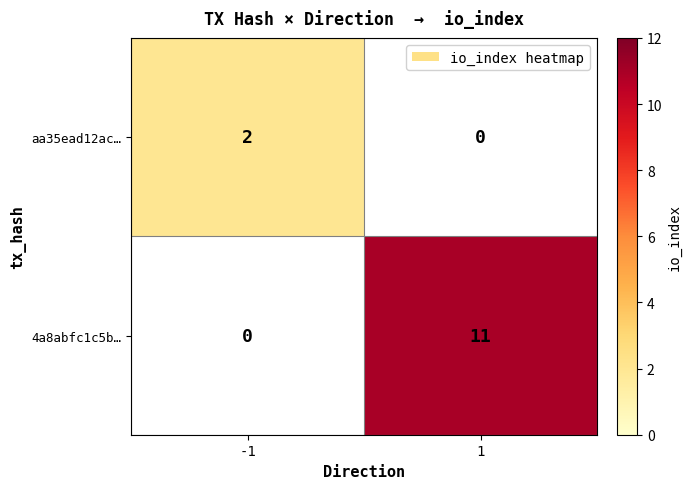

How many categories are shown in the chart?

2